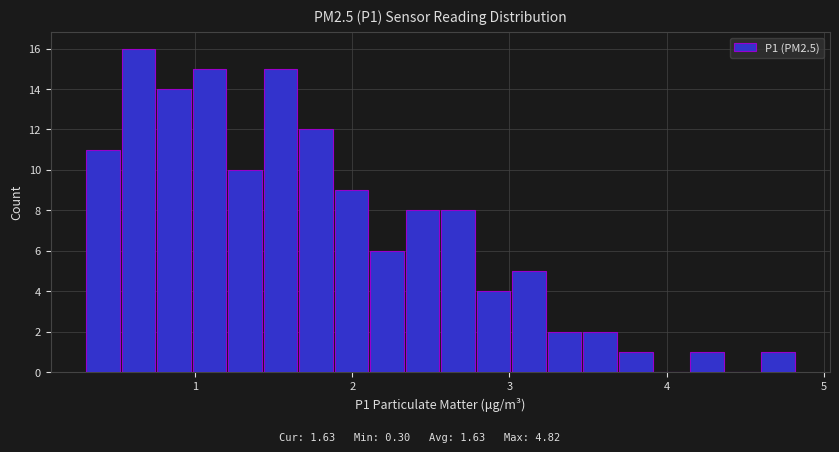

Read against the x-axis, roughly where is the centre of the tallest bar?

0.6